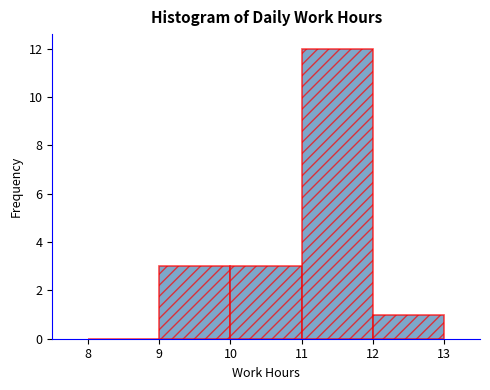

Reading left to right, transcribe this chart: for each bar, give the range it covers on the x-axis and its height. The values are not printed on the chart, so give them approximately, as read against the axis.

8 to 9: 0
9 to 10: 3
10 to 11: 3
11 to 12: 12
12 to 13: 1